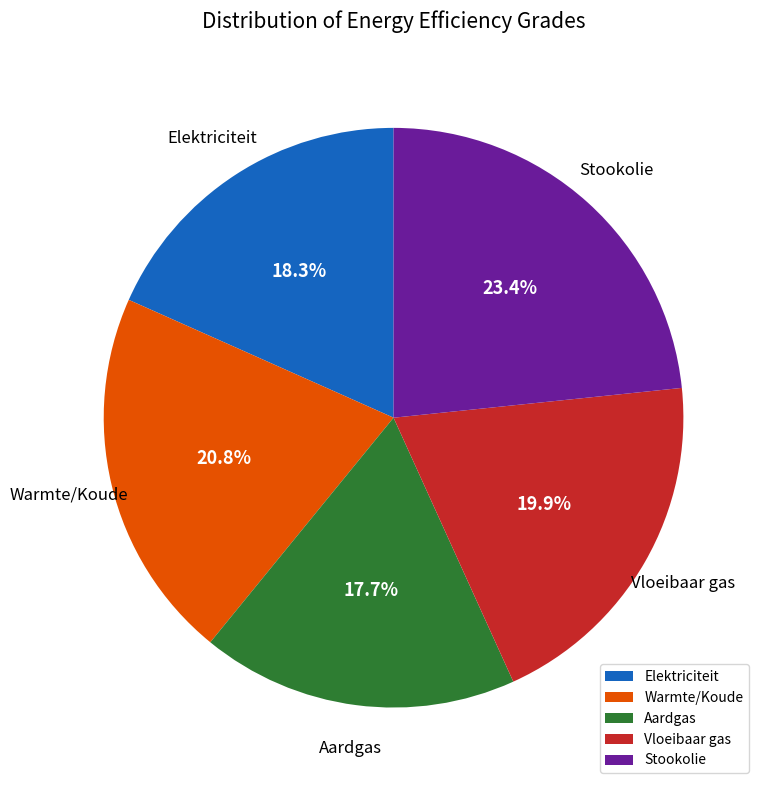

Which has a higher value, Aardgas or Vloeibaar gas?

Vloeibaar gas